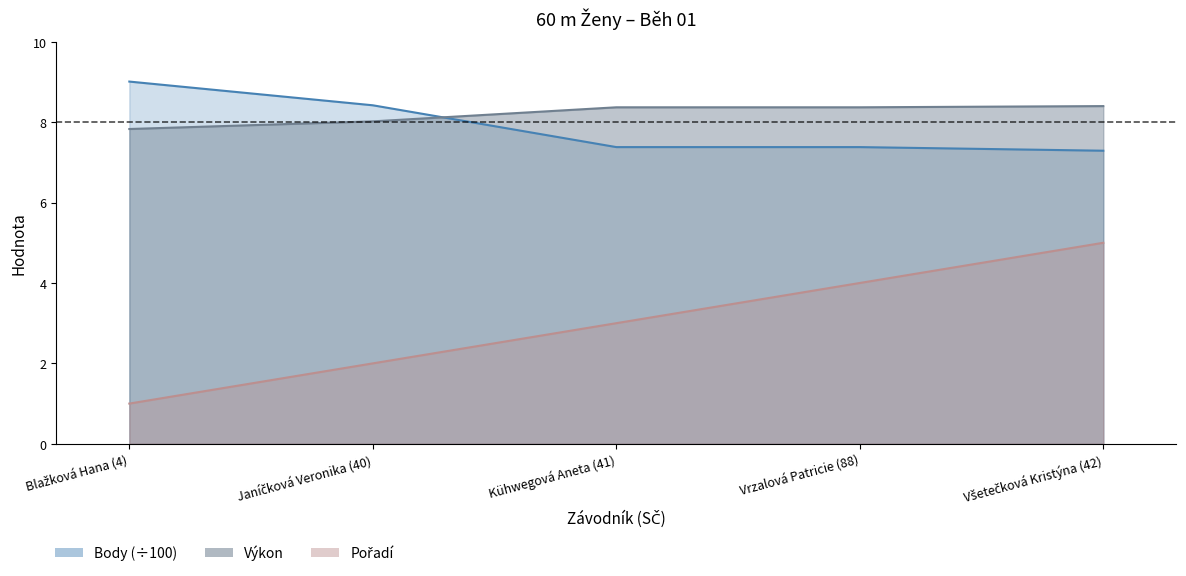

What are all the series names shown in the legend?

Pořadí, Výkon, Body